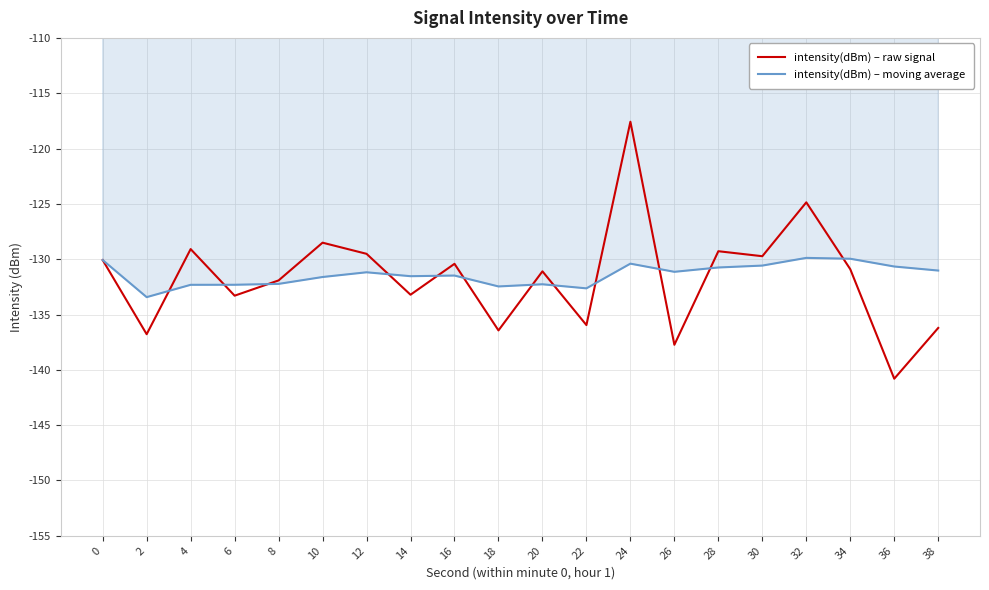

The intensity(dBm) – raw signal series shows -136.8 at 2. True or false?

True